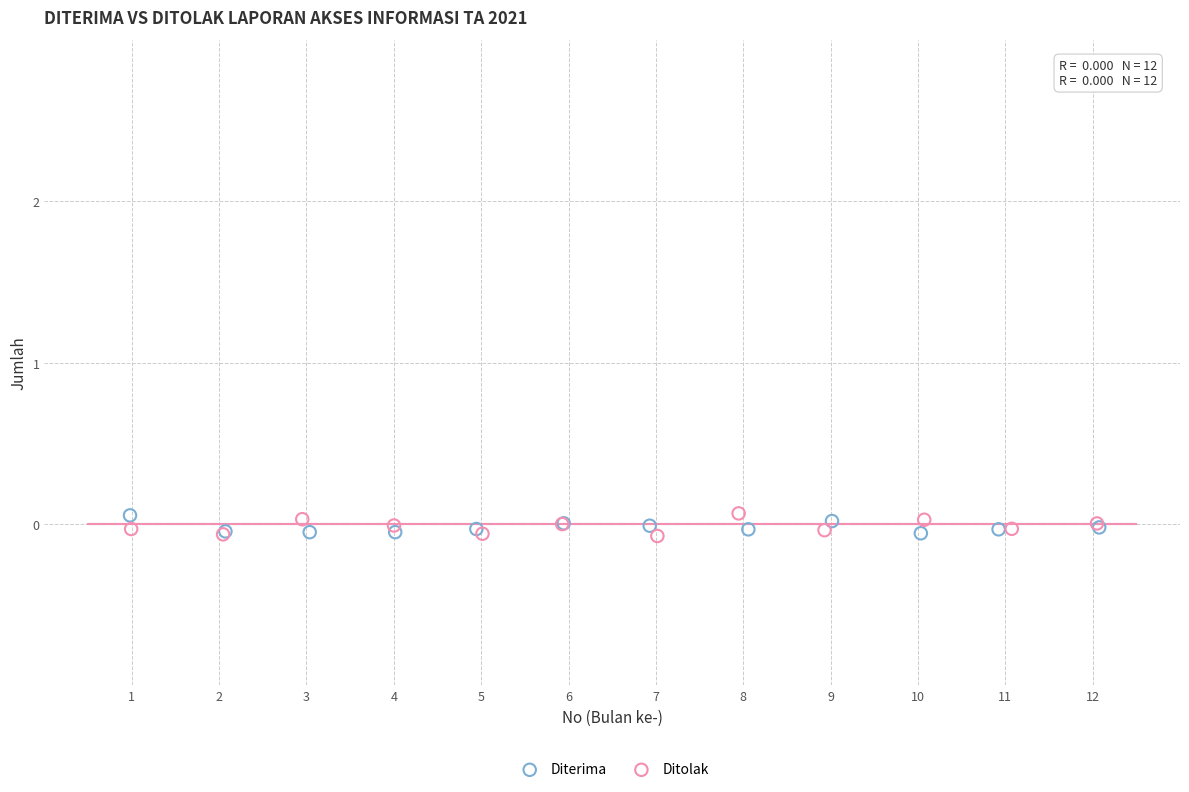

What are all the series names shown in the legend?

Diterima, Ditolak